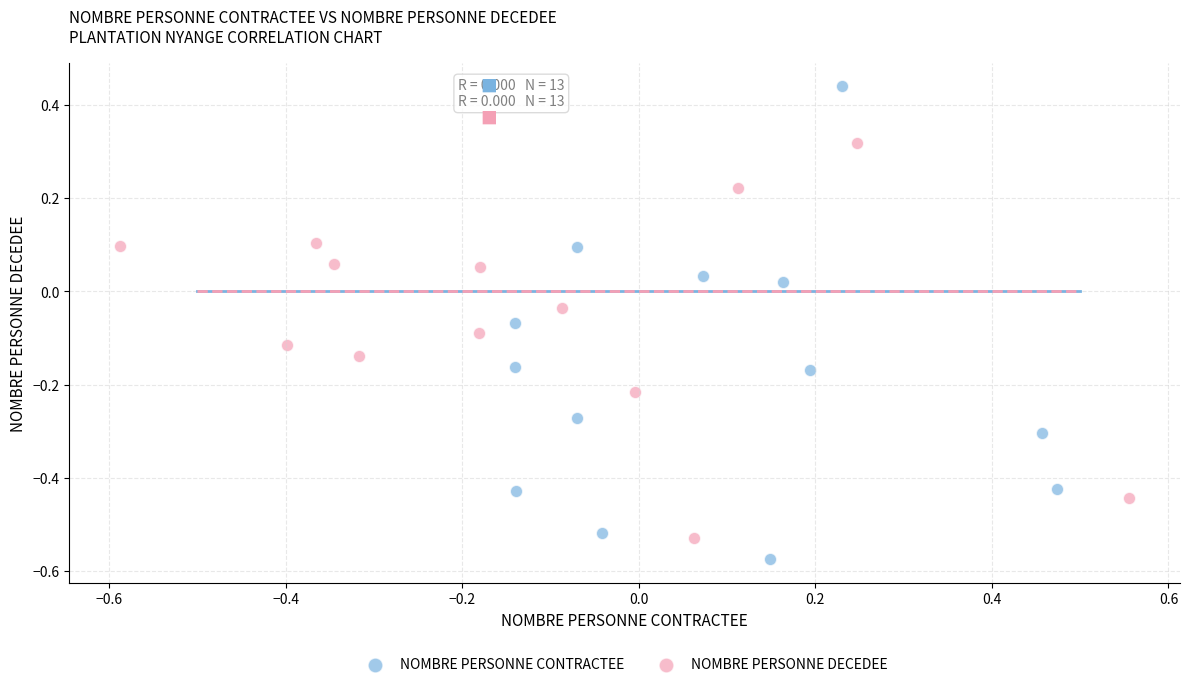

Which series contains the highest Y value?

NOMBRE PERSONNE CONTRACTEE